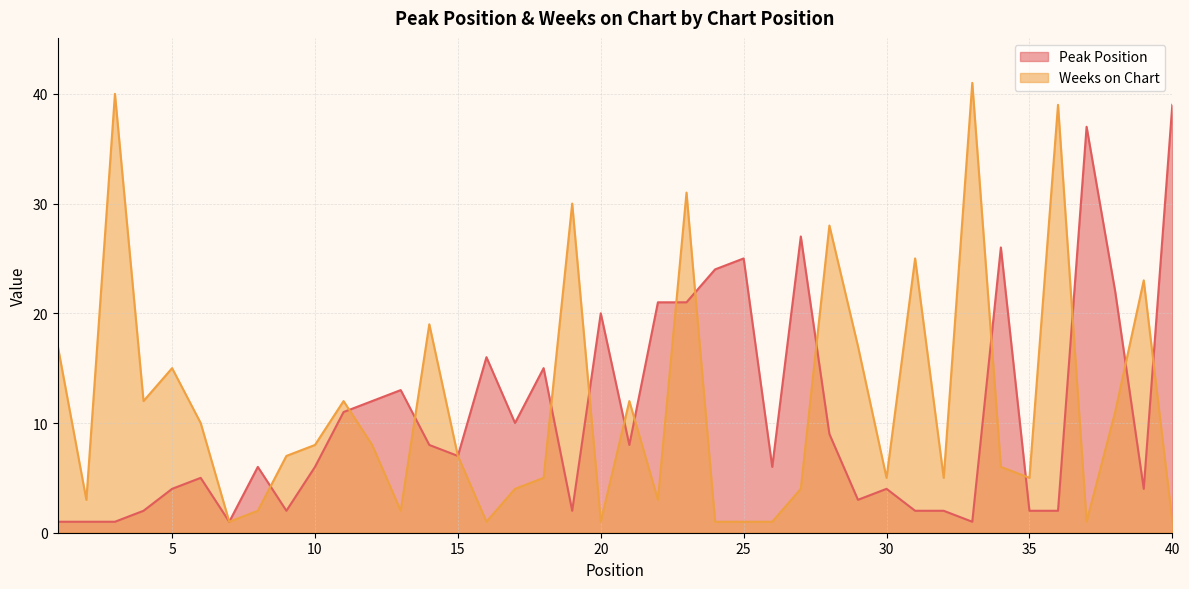

What is the difference between the maximum and second lowest values in the Weeks on Chart series?

40